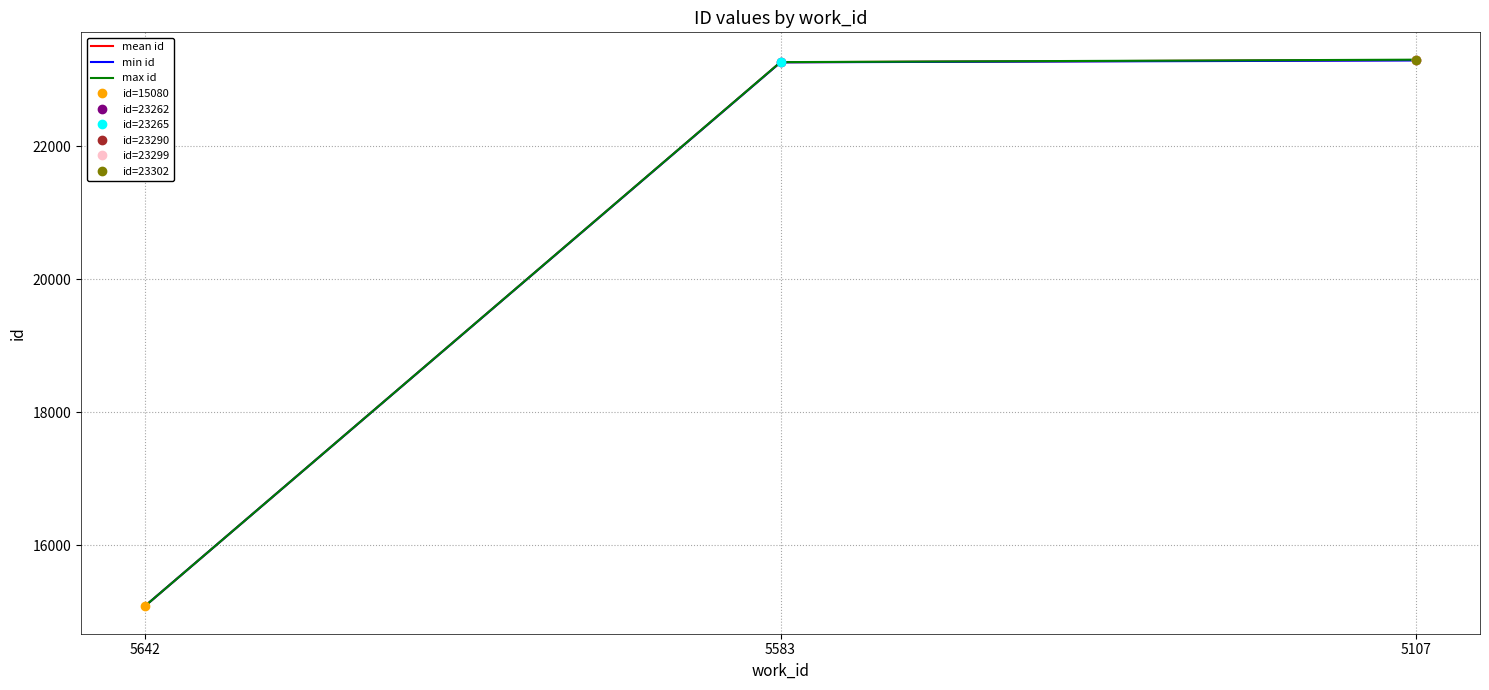

What is the highest value of the mean id series?

23297.0